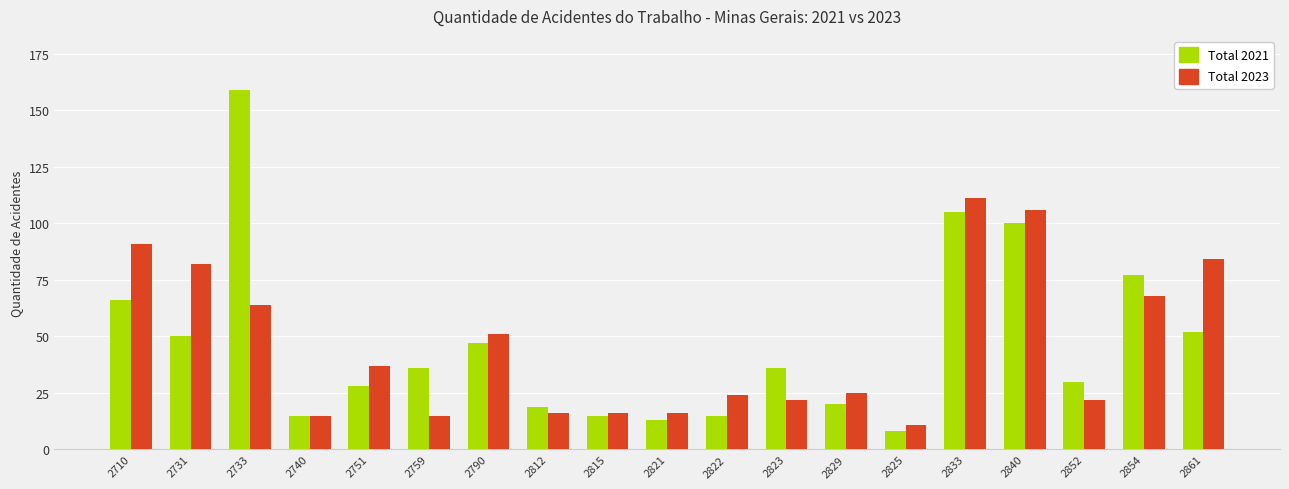

How many bars are there in each group?

2